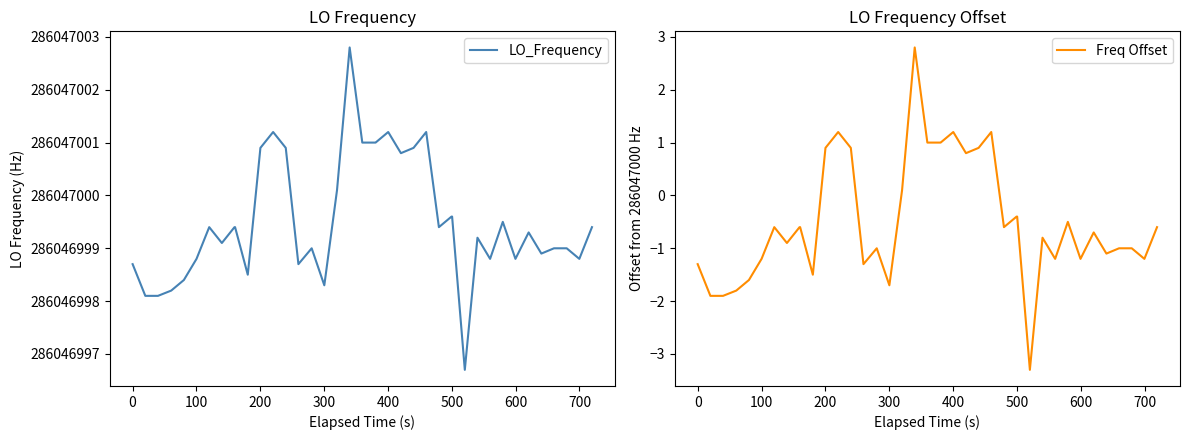

List the series in order of their peak value, highest first.

LO_Frequency, Freq Offset